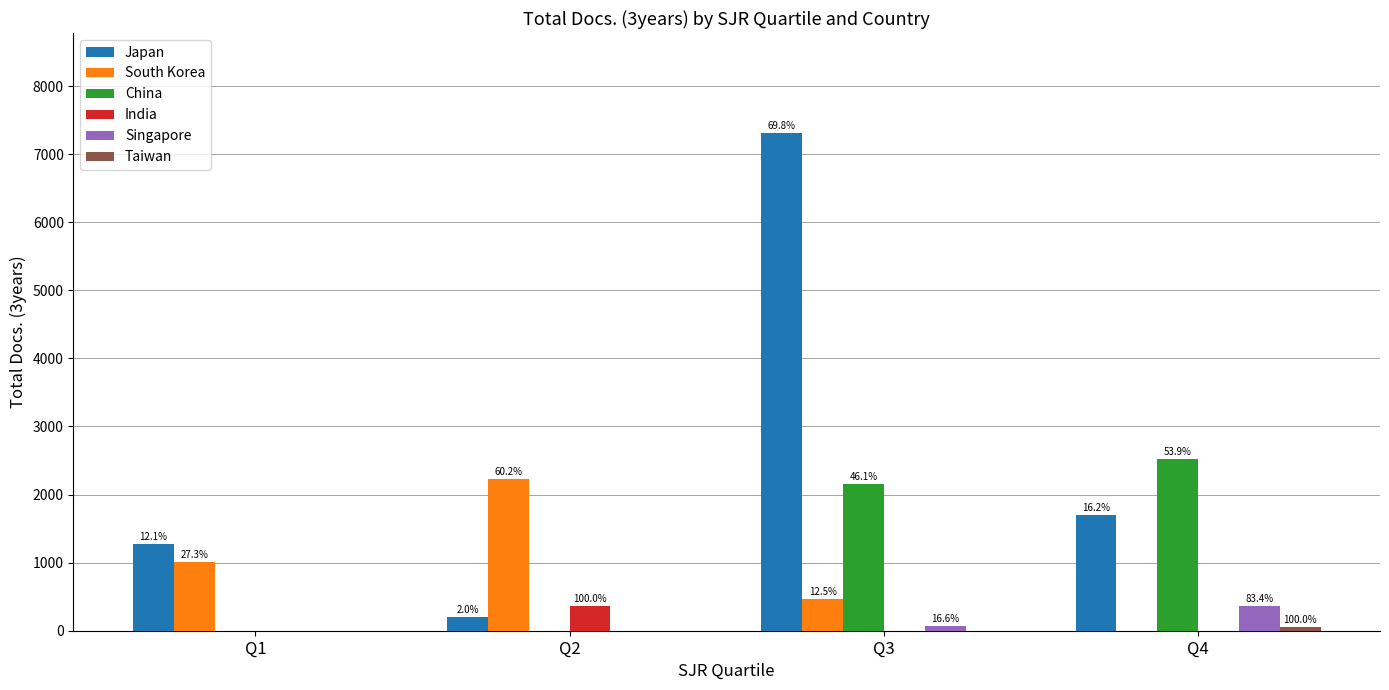

Does the chart contain stacked bars?

No